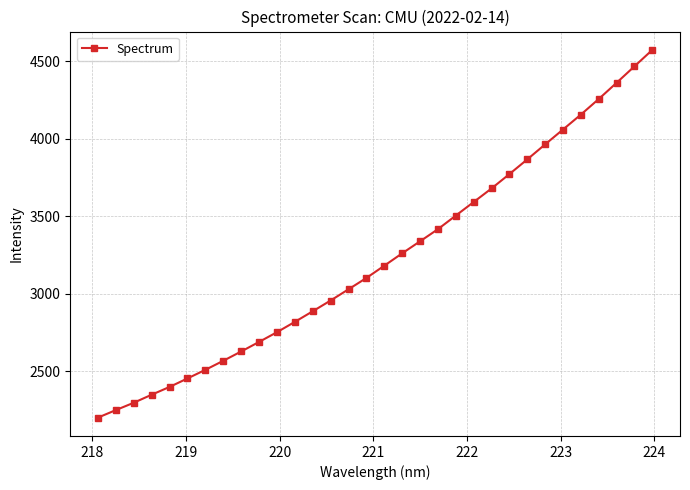

What is the sum of all values?

103311.1